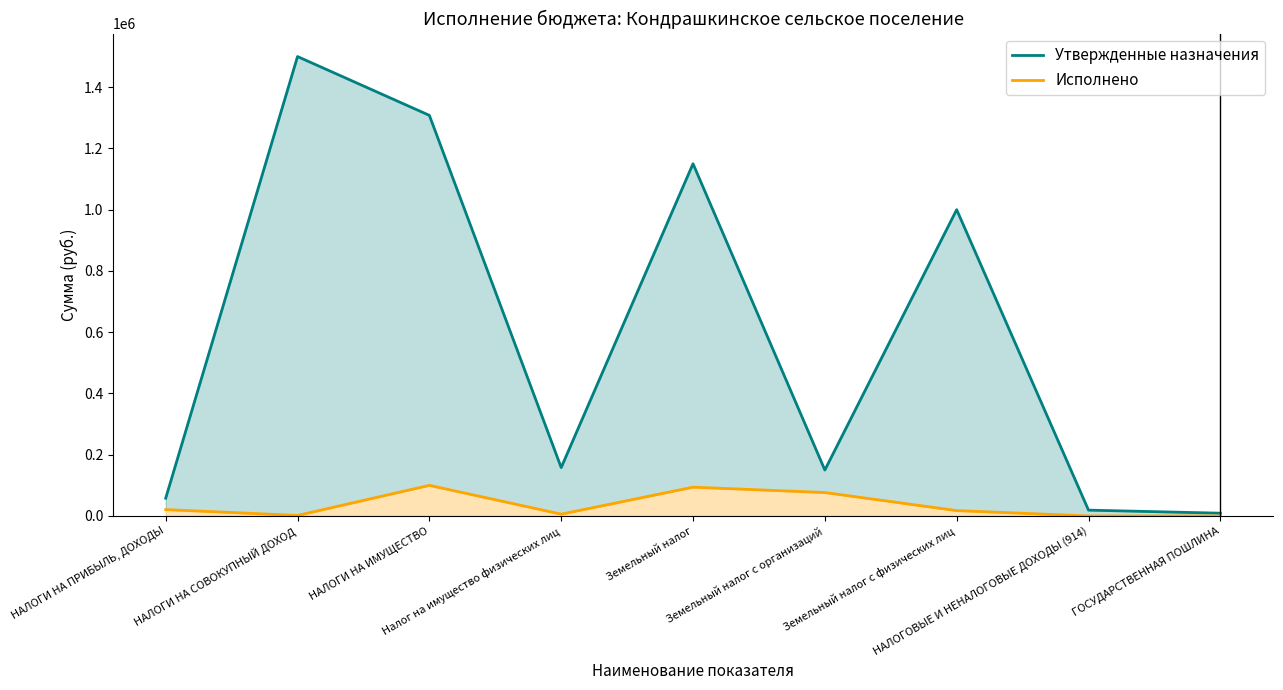

Reading left to right, transcribe all the data shown in this chart.

Утвержденные назначения: 58000.0	1500000.0	1308000.0	158000.0	1150000.0	150000.0	1000000.0	19000.0	9000.0
Исполнено: 20811.9	1713.3	99935.6	5925.7	94009.9	76522.0	17487.9	0.0	0.0